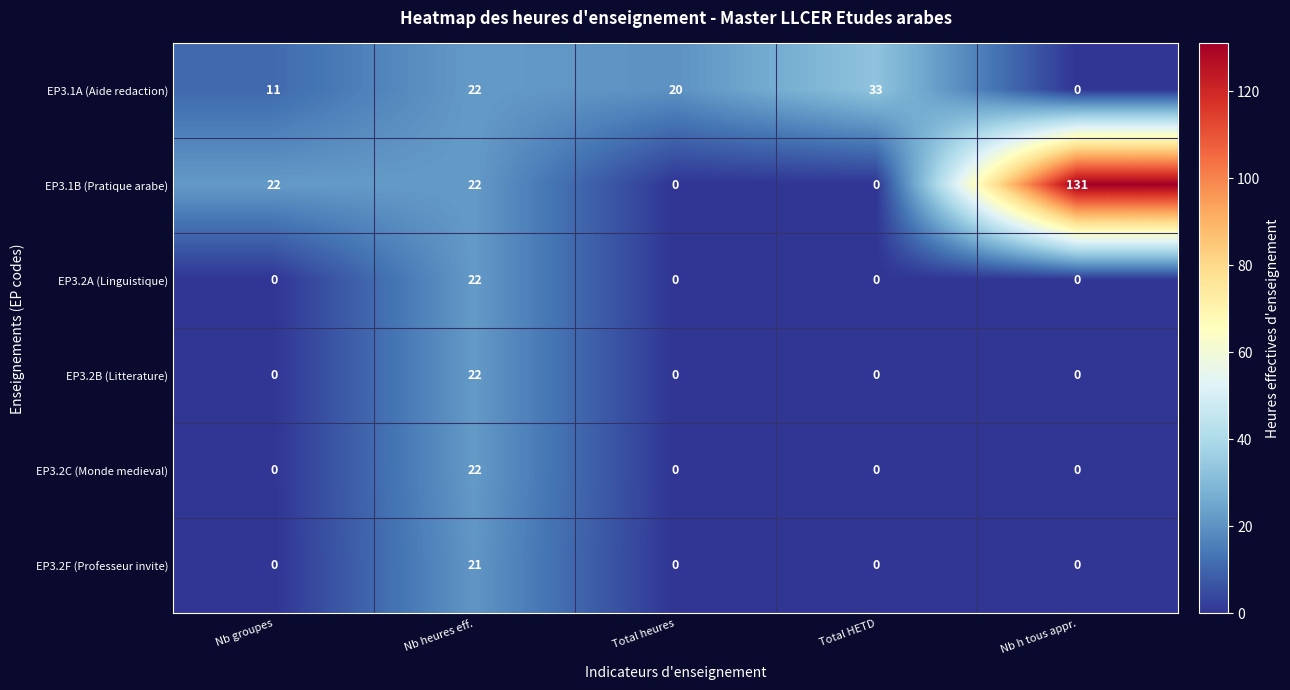

What is the total value across all series at Total heures?

20